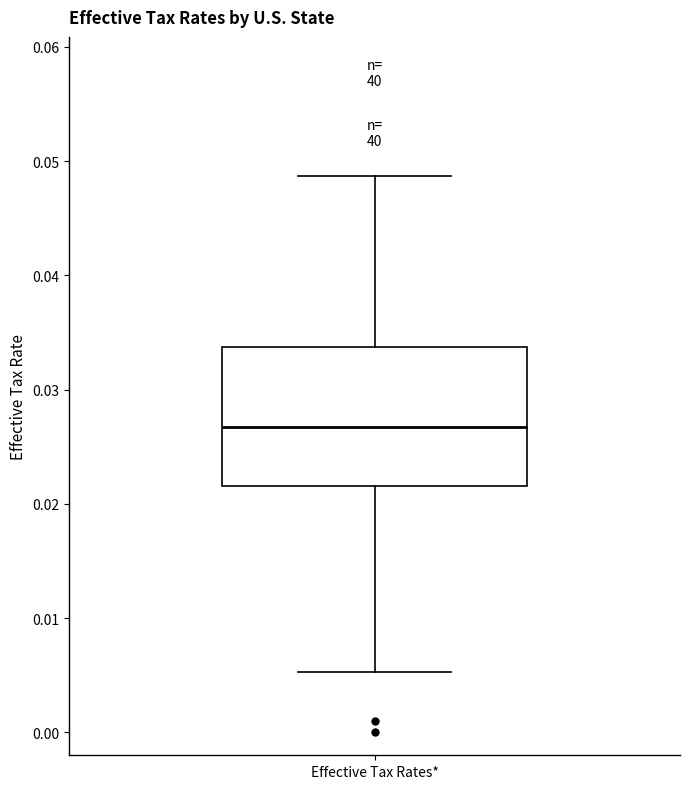

Transcribe this box plot: give where the median line is, the range the box spans, and where the two whiskers end, as read against the y-axis. The values are not printed on the chart, so give them approximately, as read against the axis.

median 0.027, box 0.022 to 0.034, whiskers 0.005 to 0.049